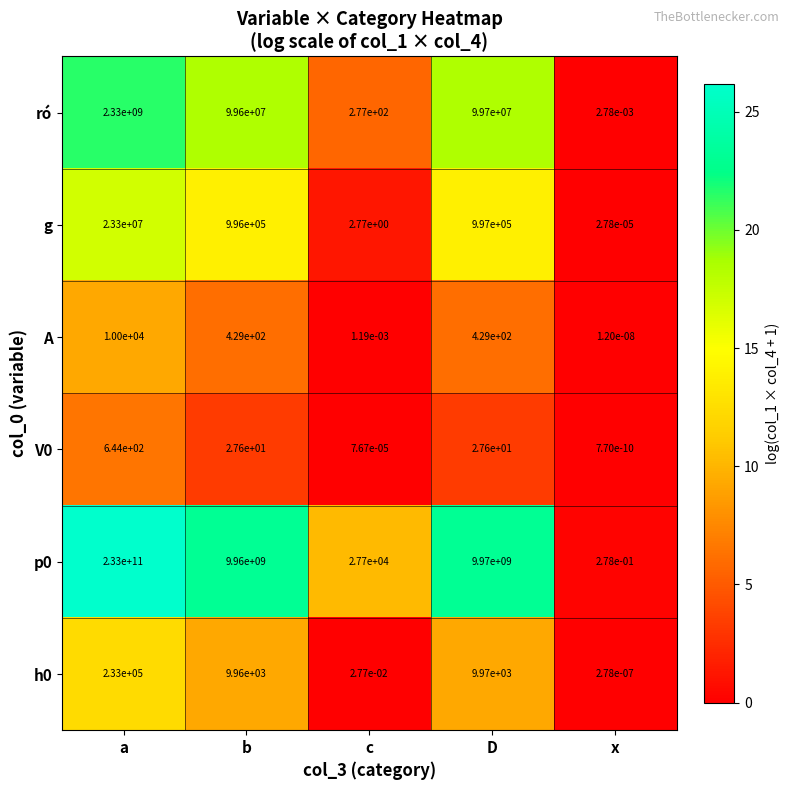

The value of V0 at b is 27.6. True or false?

True